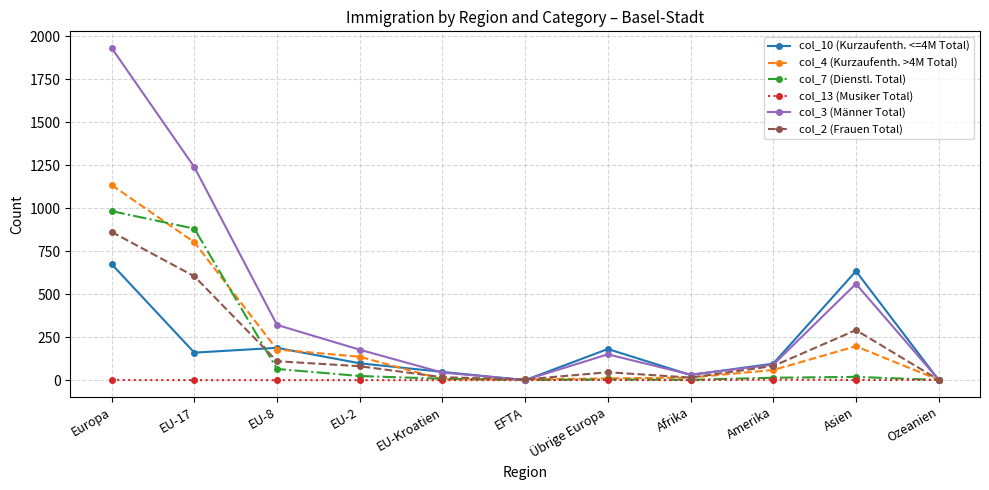

How many lines are shown in the chart?

6